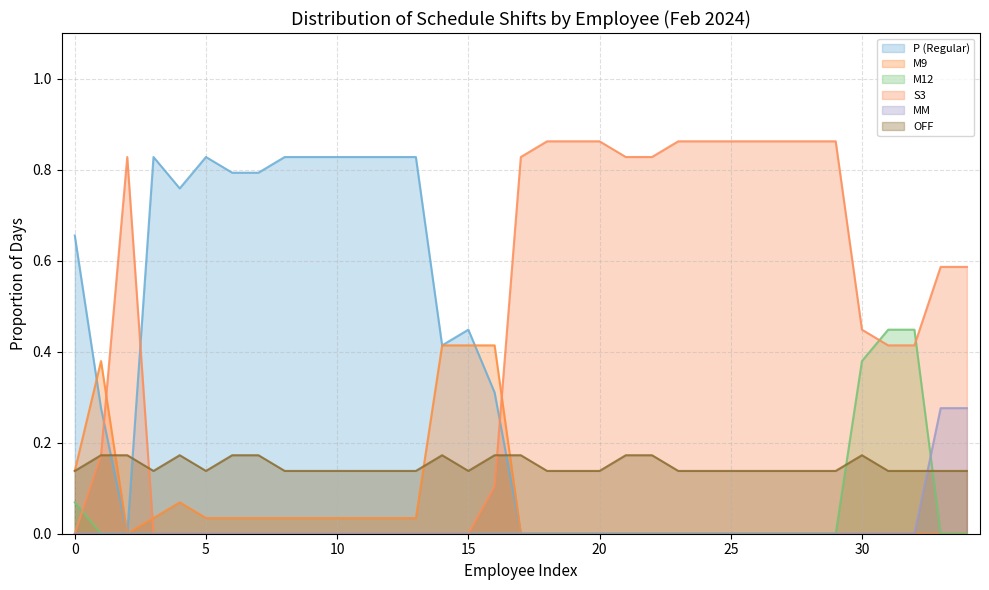

Where is the first local maximum for OFF?

SAHRUL ANWAR